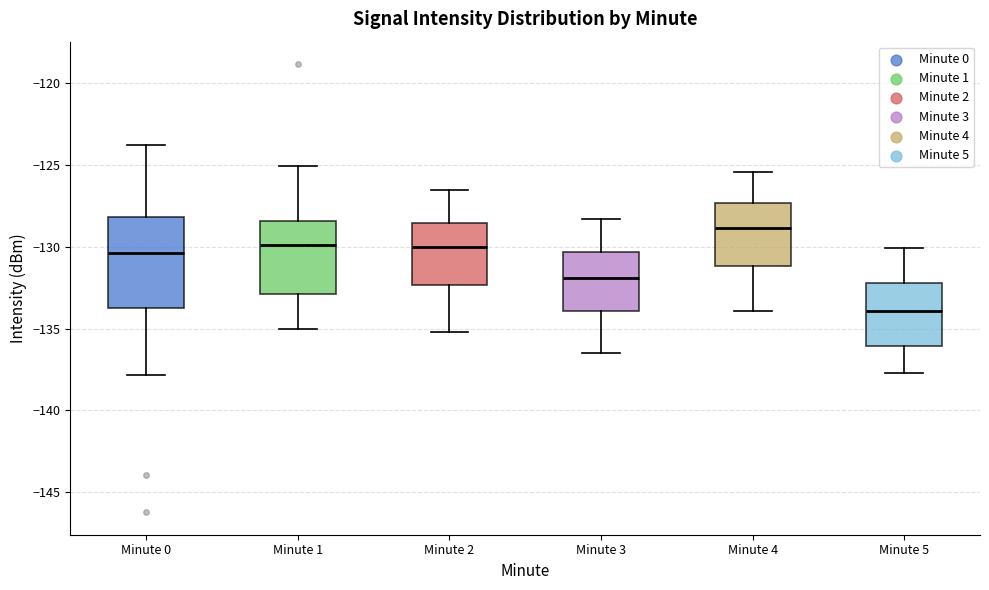

Which box has the highest median line?

Minute 4